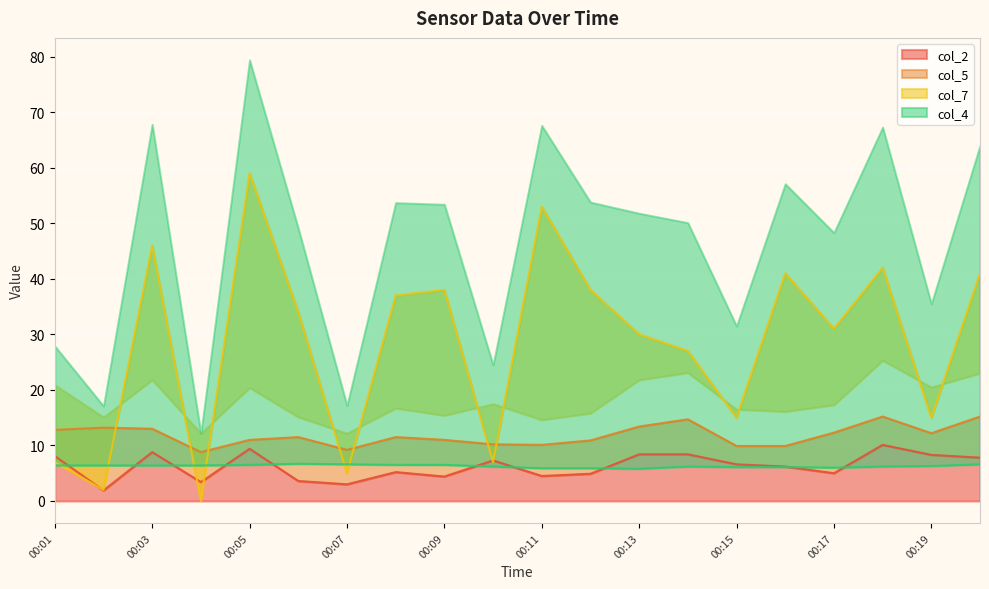

At which category does col_5 reach its first local valley?

00:04